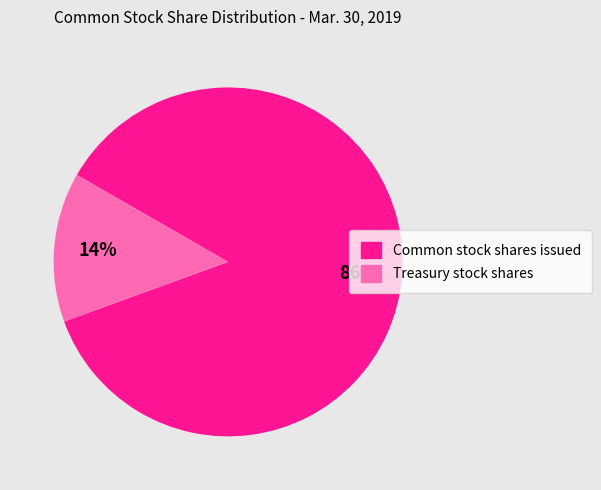

Does Common stock shares issued account for over 50% of the chart?

Yes